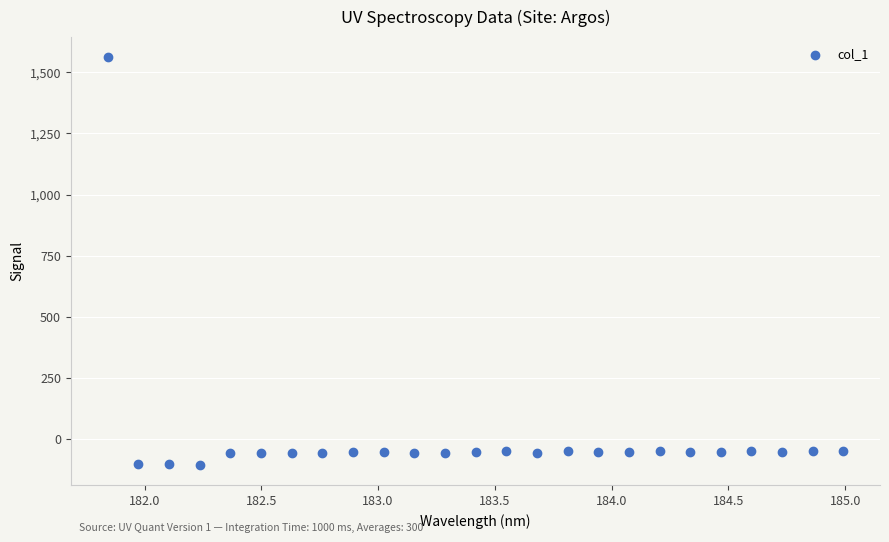

What is the range of X values (max minus min)?

3.1